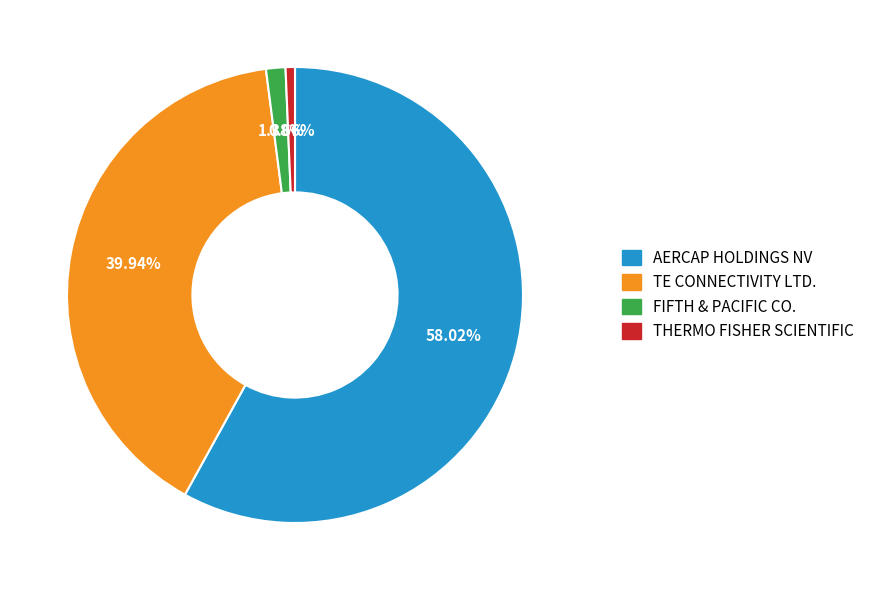

How many segments does this pie chart have?

4